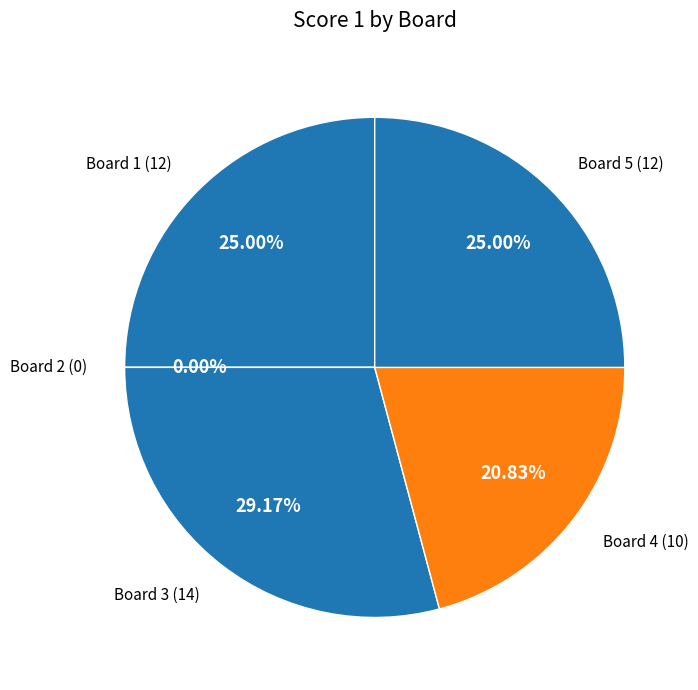

True or false: 2 accounts for 1% of the total.

False